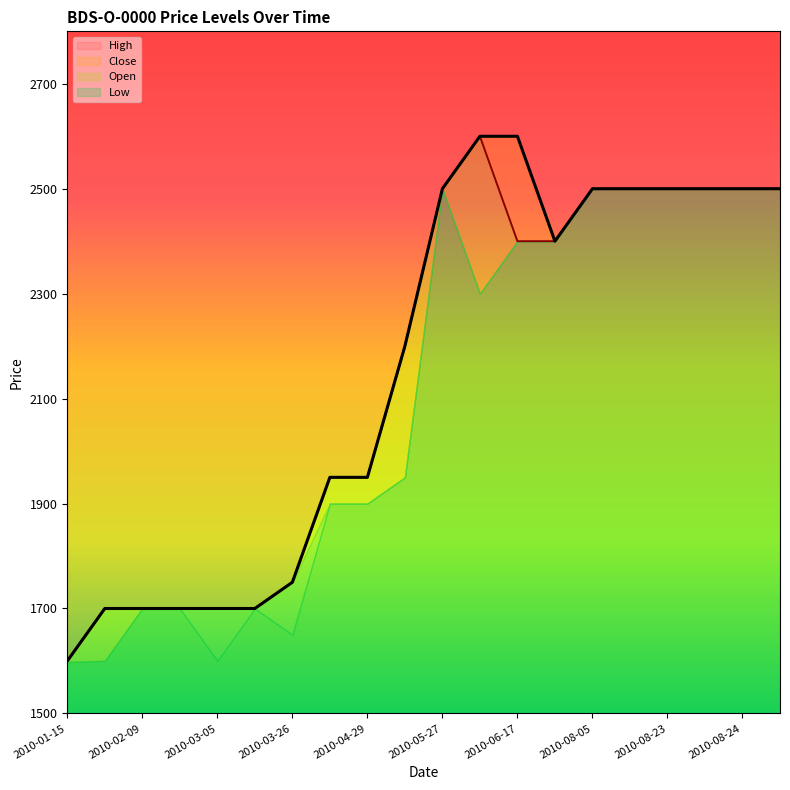

What is the maximum value for Close?

2600